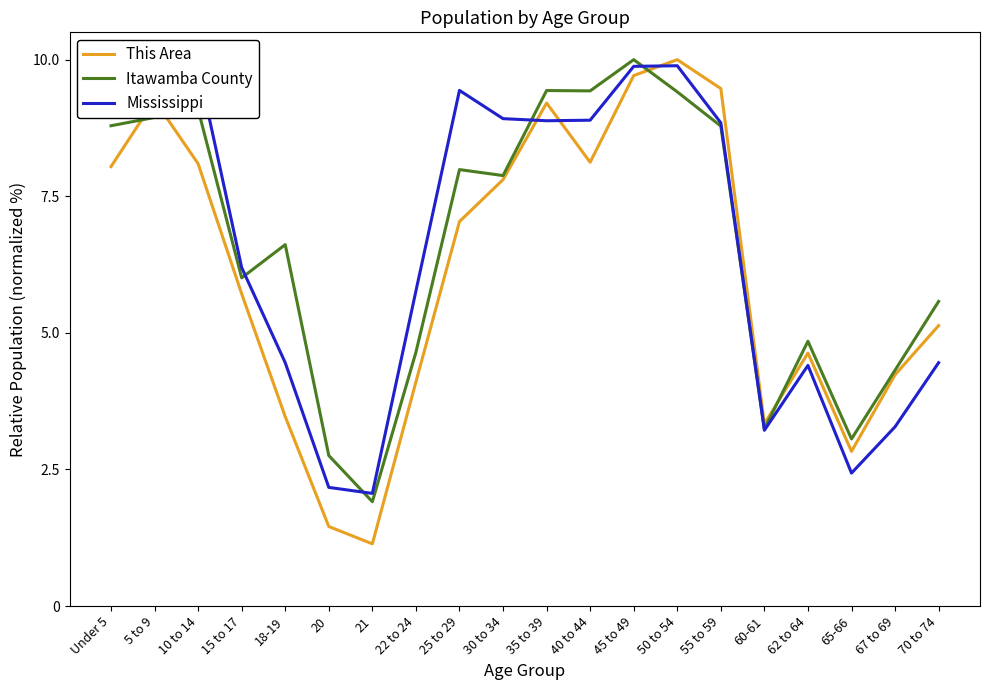

Between 21 and 70 to 74, which series saw the biggest shift?

This Area